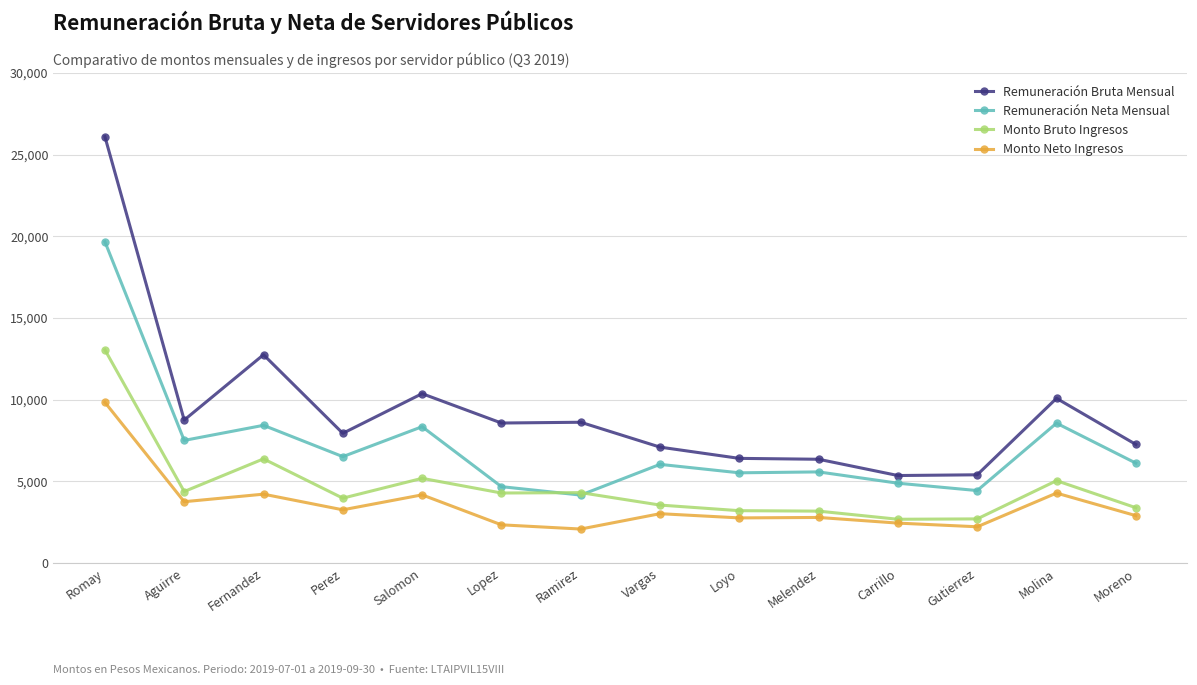

At which label is Remuneración Bruta Mensual closest to 15728?

Fernandez